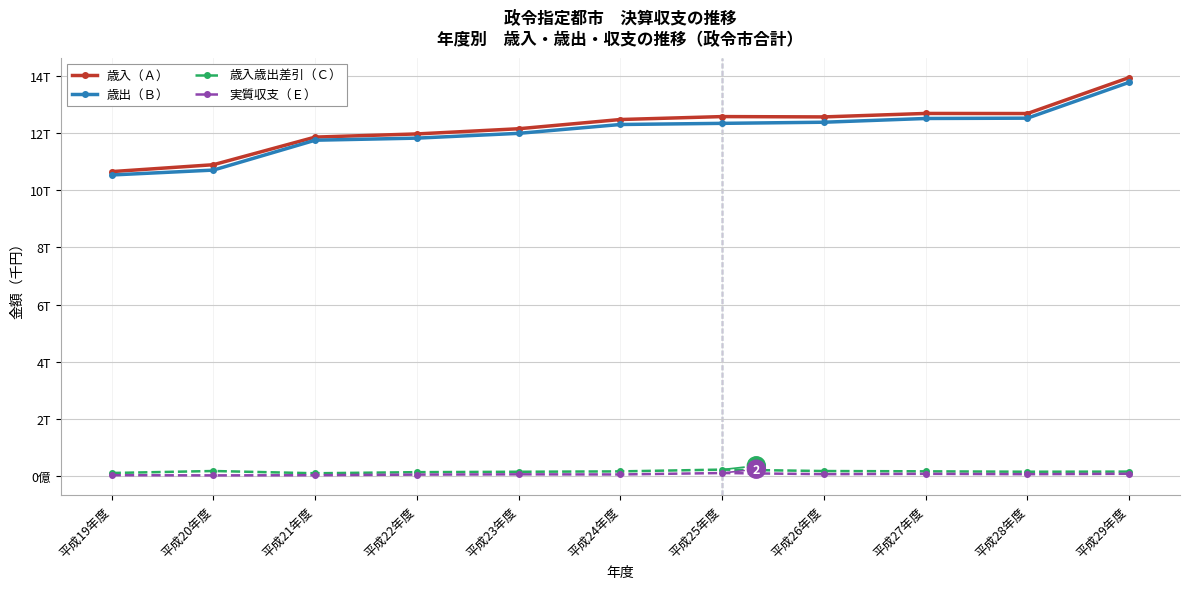

True or false: 歳入歳出差引（Ｃ） has more than 0 interior local peaks.

True